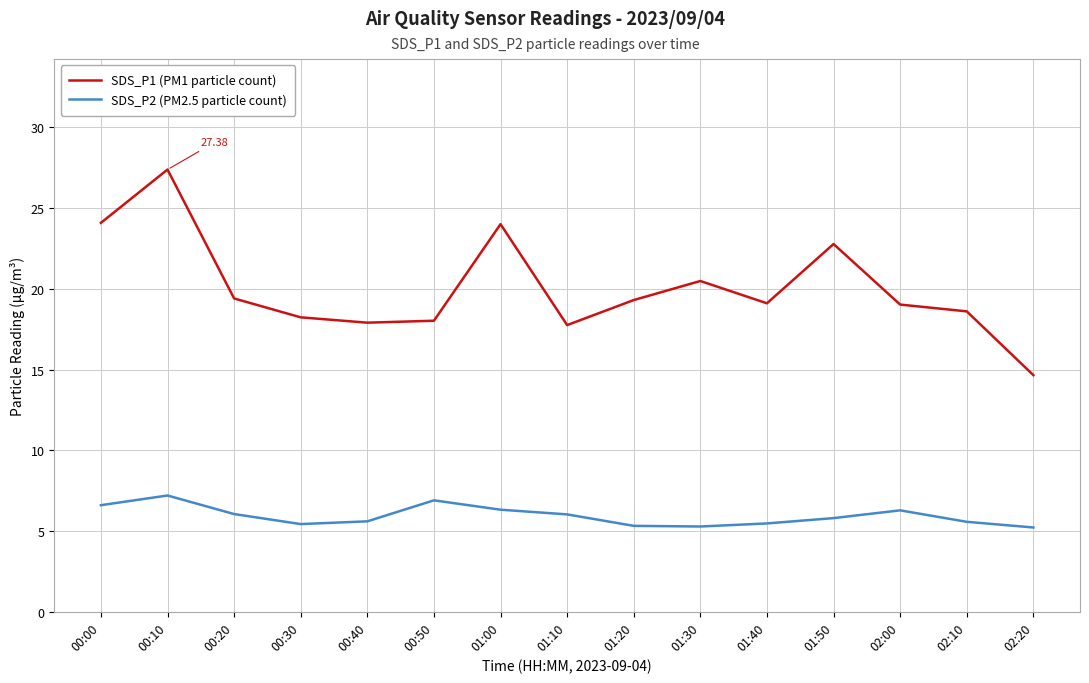

What is the sum of all SDS_P1 (PM1 particle count) values?

300.7